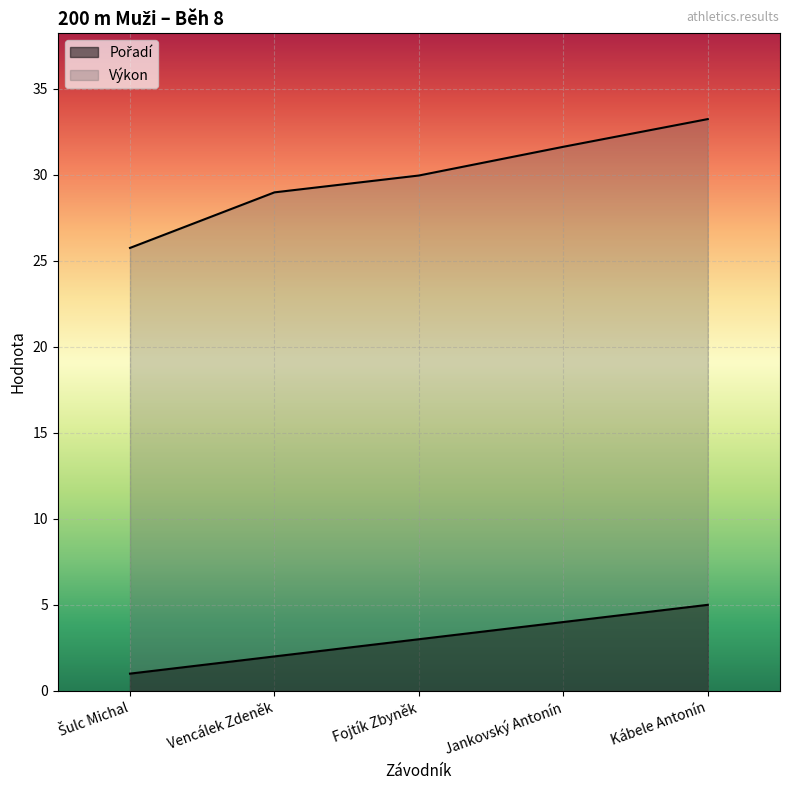

True or false: Výkon and Pořadí intersect in this chart.

False